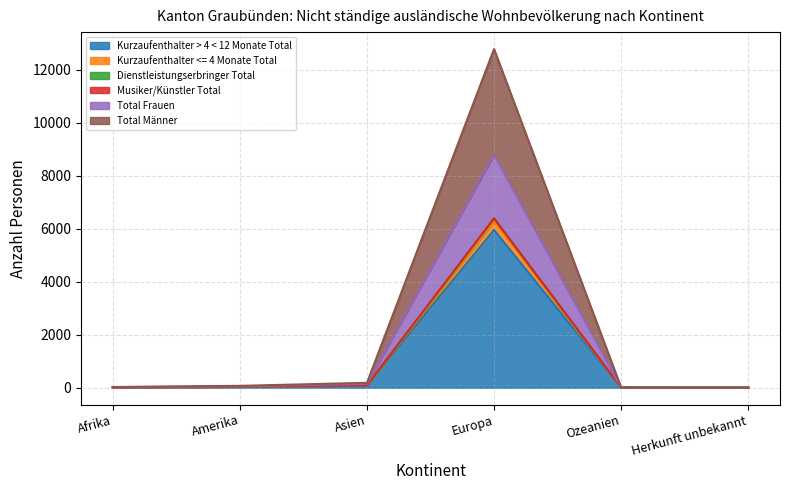

How many values in Kurzaufenthalter > 4 < 12 Monate Total are above zero?

5